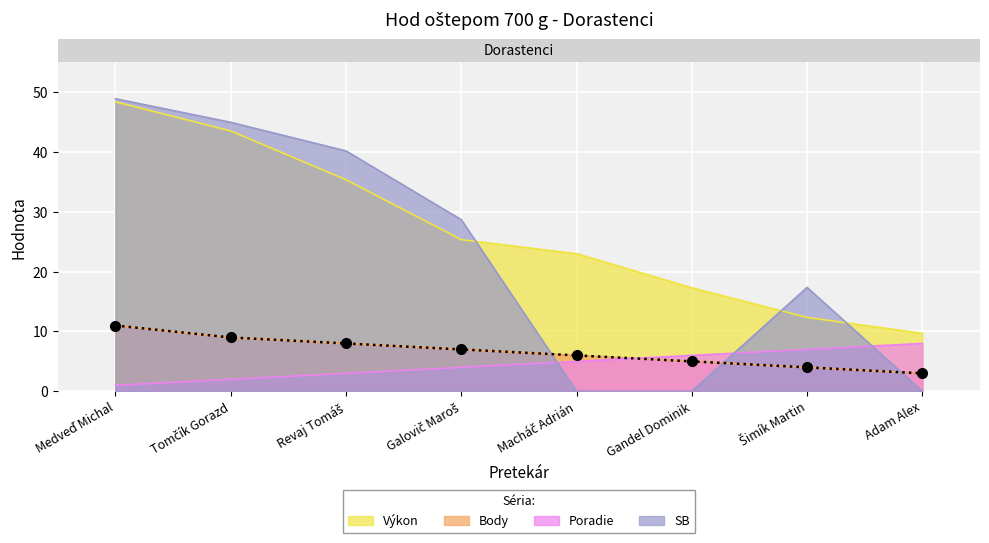

Reading left to right, extract all data points from this chart.

Výkon: 48.4	43.5	35.4	25.4	23.0	17.3	12.3	9.7
Body: 11.0	9.0	8.0	7.0	6.0	5.0	4.0	3.0
Poradie: 1.0	2.0	3.0	4.0	5.0	6.0	7.0	8.0
SB: 48.9	45.0	40.2	28.7	0.0	0.0	17.4	0.0